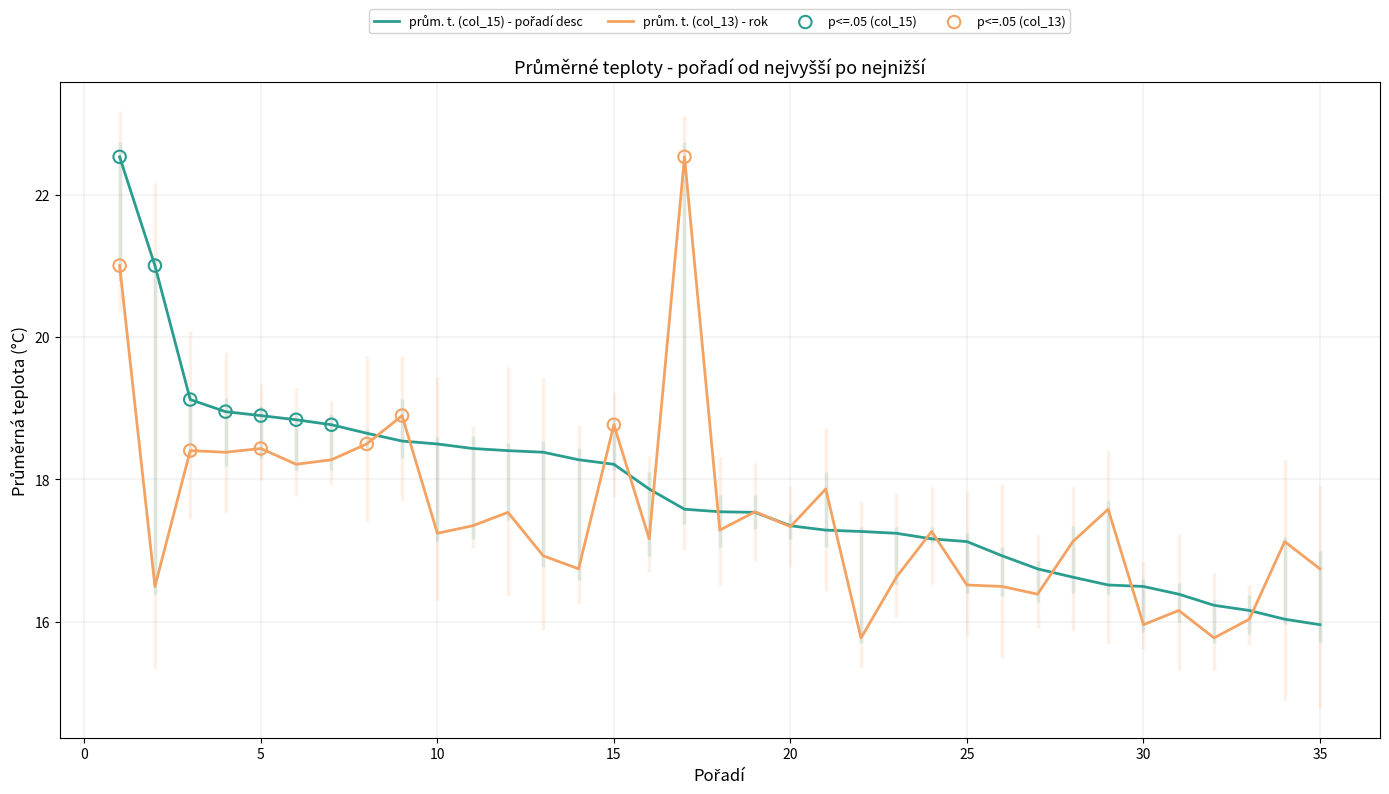

Which series reaches the minimum Y coordinate?

prům. t. (col_13)